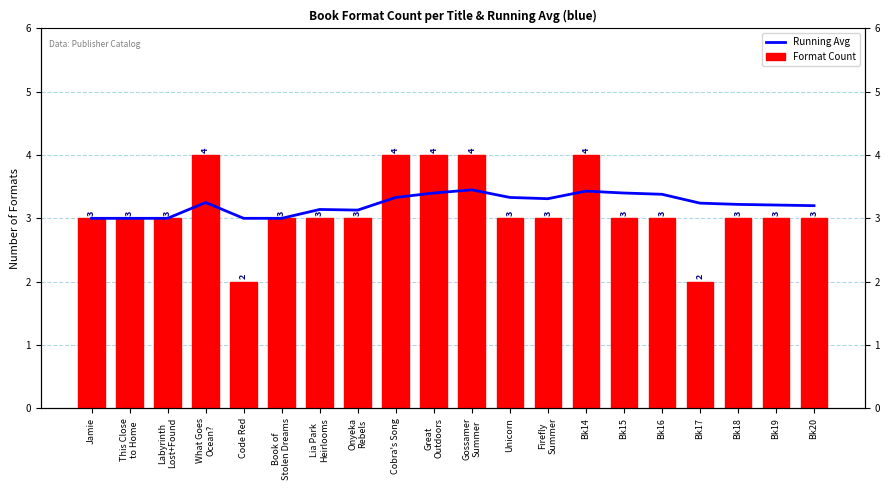

Reading right to left, transcribe all the data shown in this chart.

Running Avg: 3.2	3.2	3.2	3.2	3.4	3.4	3.4	3.3	3.3	3.5	3.4	3.3	3.1	3.1	3.0	3.0	3.2	3.0	3.0	3.0
Format Count: 3.0	3.0	3.0	2.0	3.0	3.0	4.0	3.0	3.0	4.0	4.0	4.0	3.0	3.0	3.0	2.0	4.0	3.0	3.0	3.0